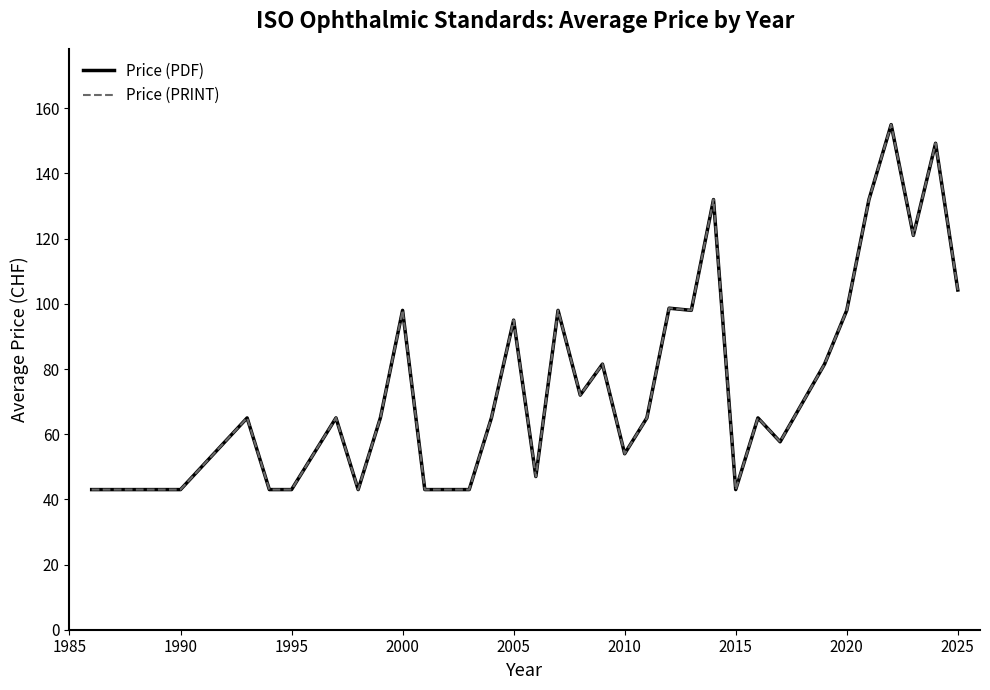

Does the chart have visible grid lines?

No